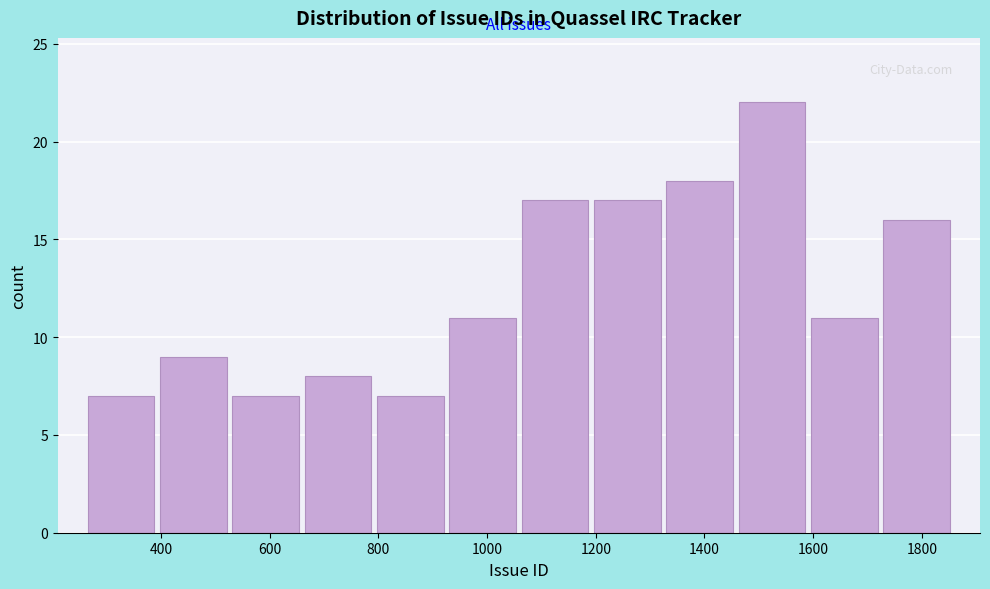

What is the height of the bar covering 920 to 1060 on the x-axis? Neither the bar edges nor the heights are printed on the chart, so give them approximately, as read against the axes.

11